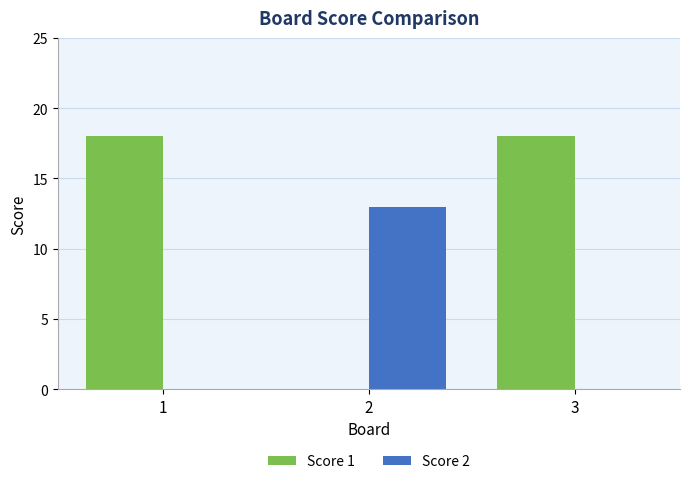

True or false: Score 1 has a value of 7 at 2.

False